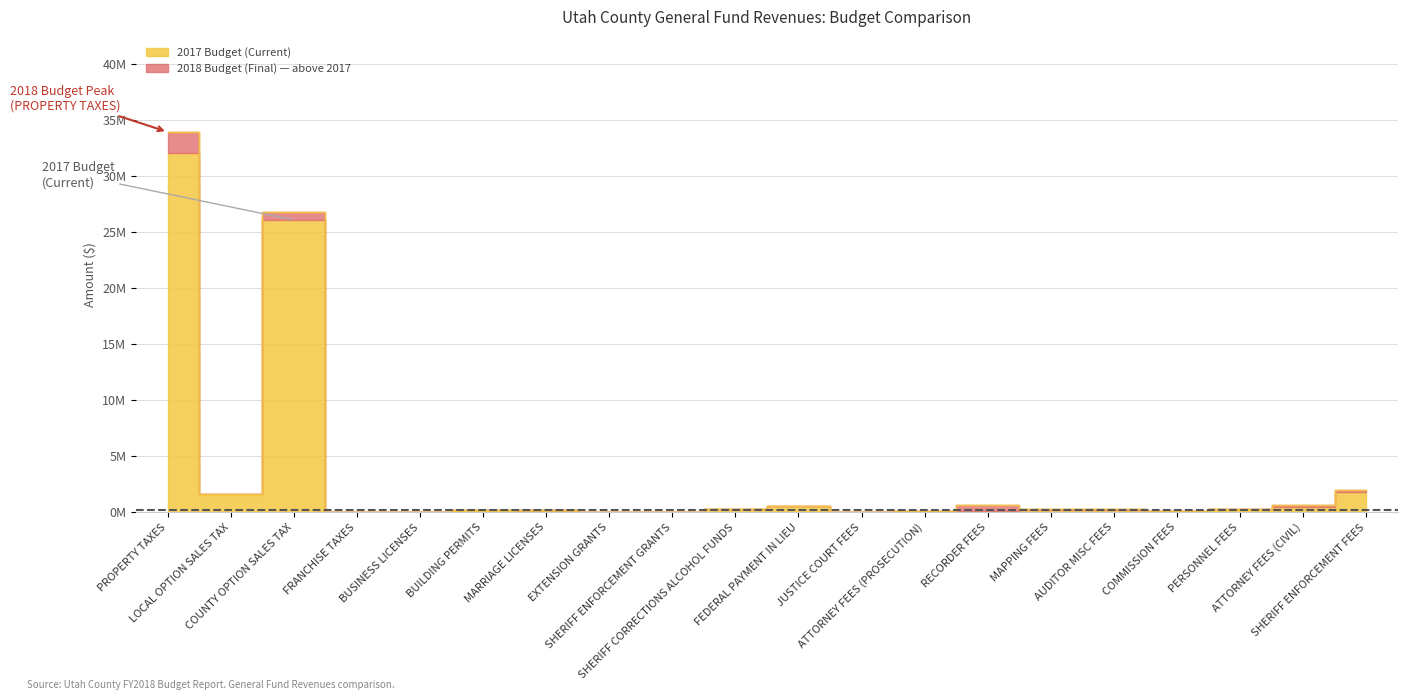

How many times do 2017 Budget (Current) and 2018 Budget (Final) cross each other?

9